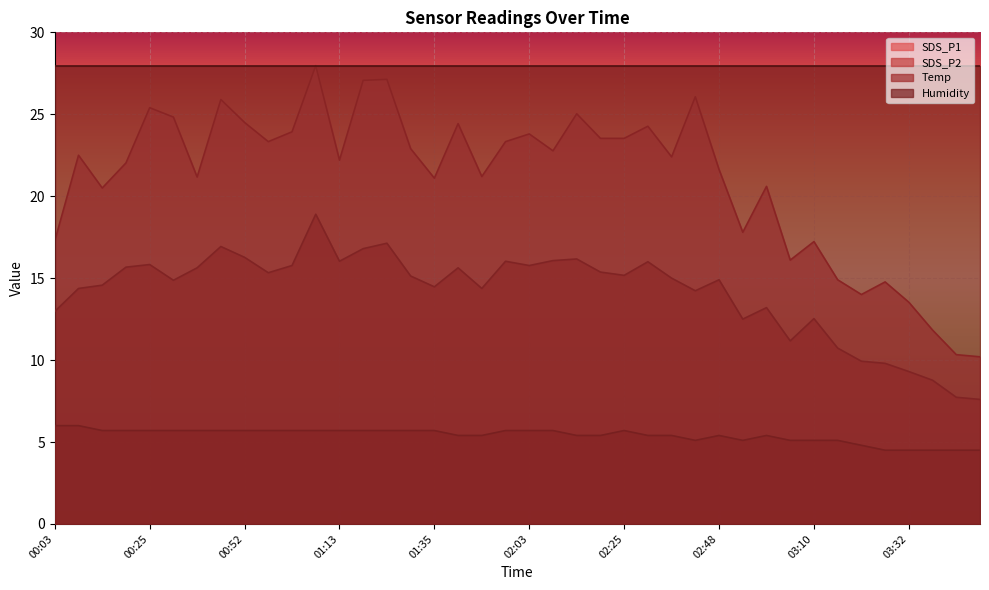

True or false: SDS_P1 has a value of 17.8 at 02:53.

True